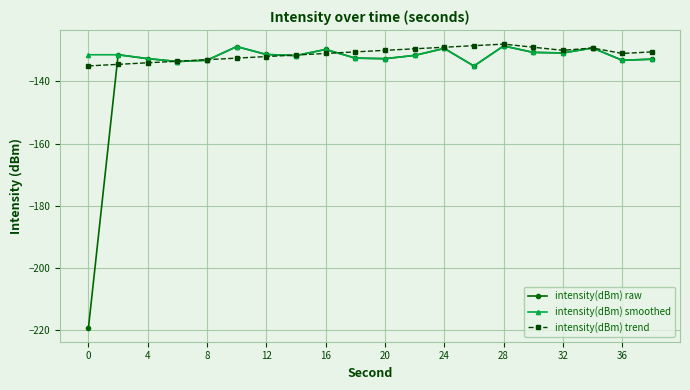

What is the highest value of the intensity(dBm) trend series?

-128.0